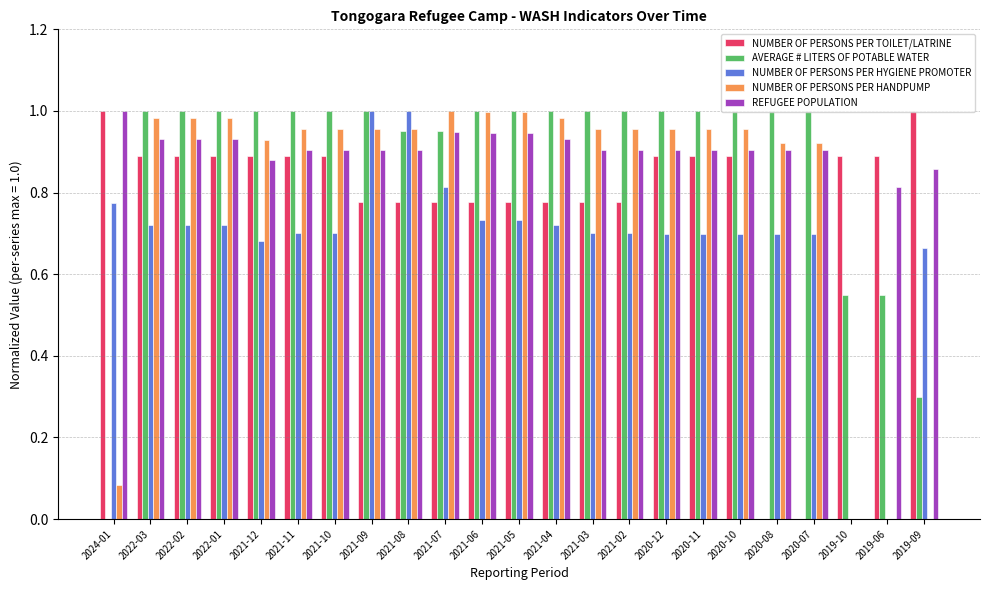

What is the spread (max minus min) of values at 2022-03?

0.3